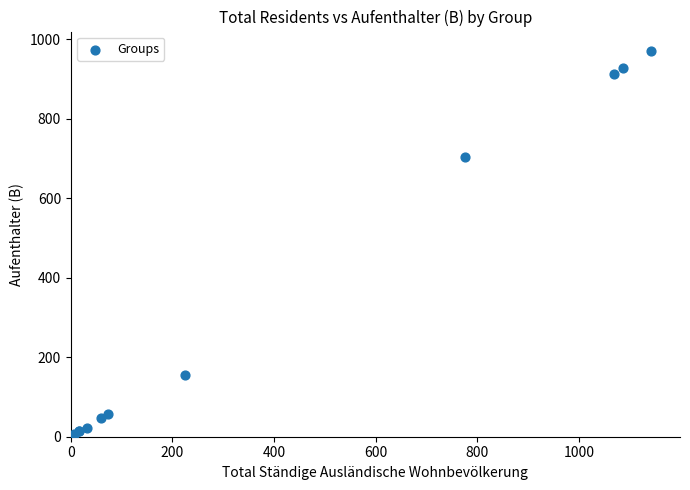

What Y value in the scatter plot is closest to 486?

705